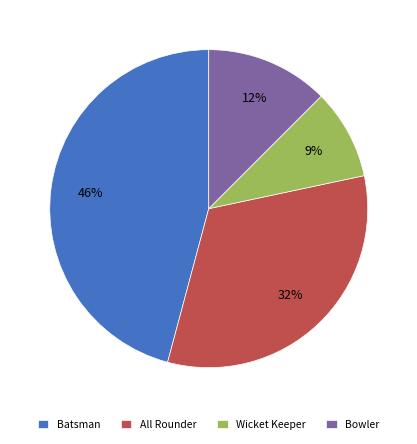

Do Bowler and Batsman together represent more than half of the pie?

Yes